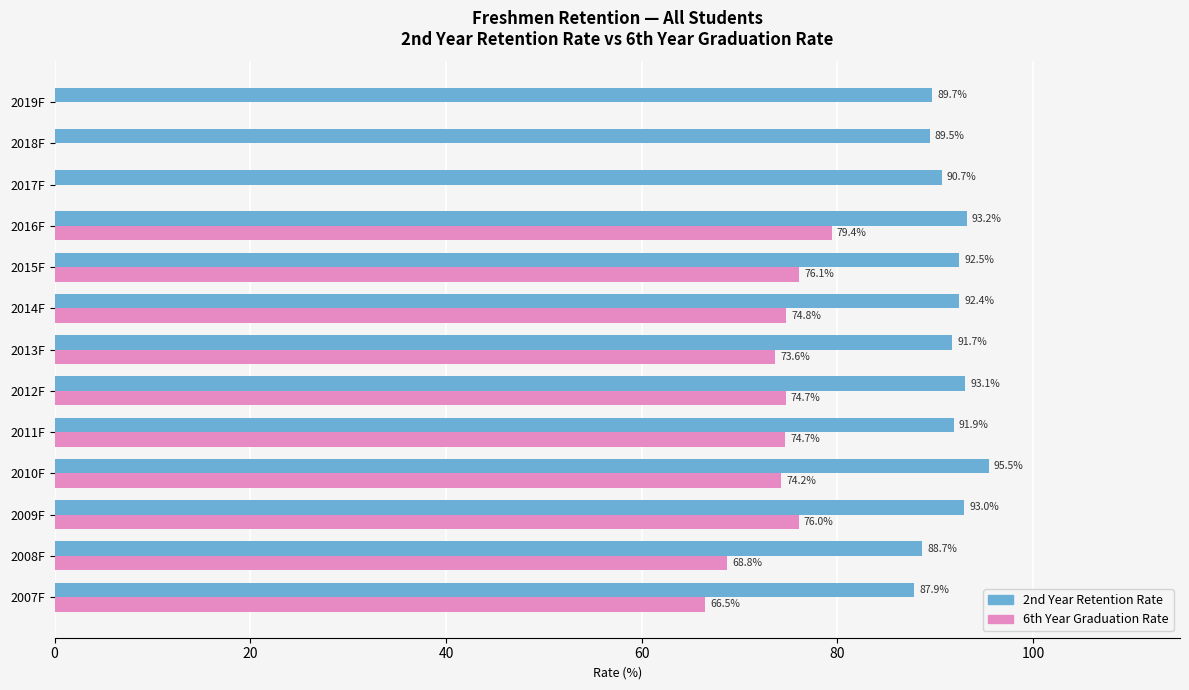

At which label is 6th Year Graduation Rate closest to 39?

2007F